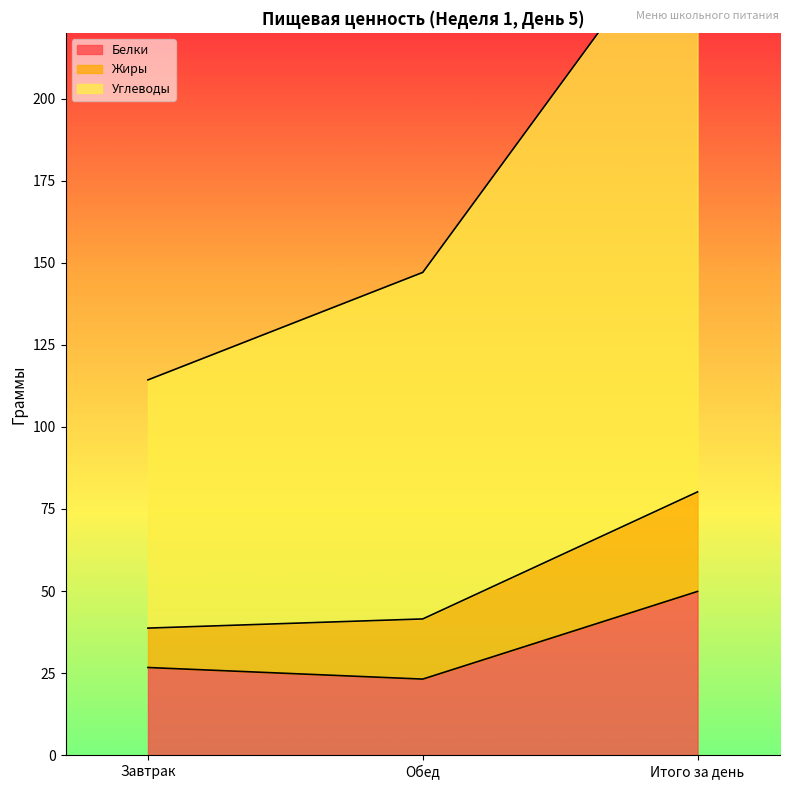

Where does the Белки series first go above 26?

Завтрак